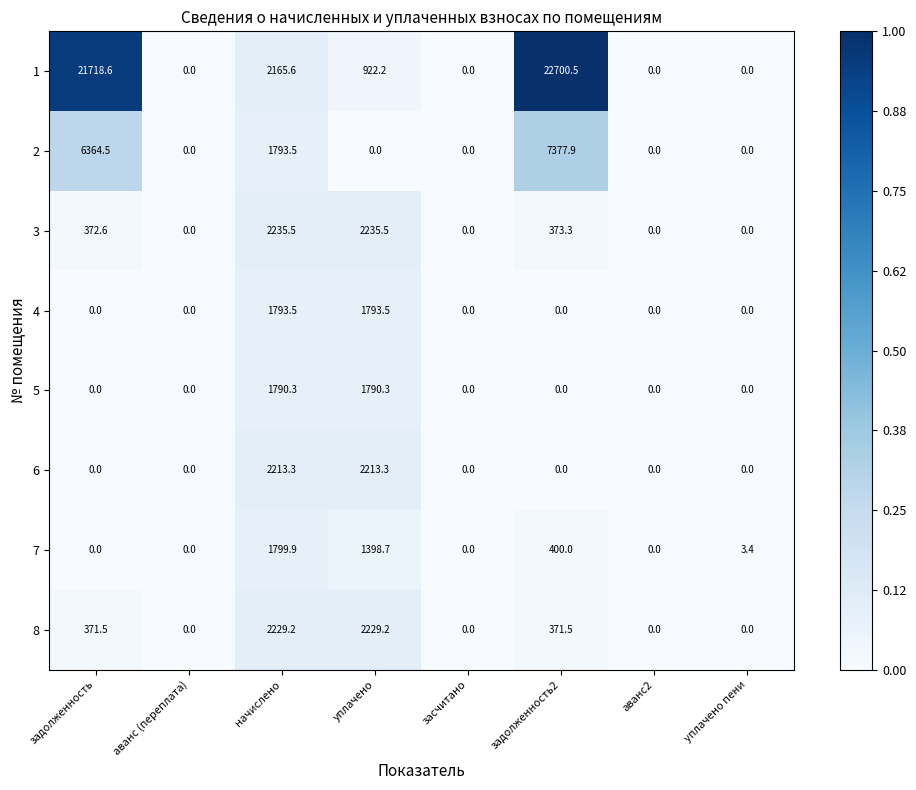

Count the 3 values in the range 0 to 1.

8